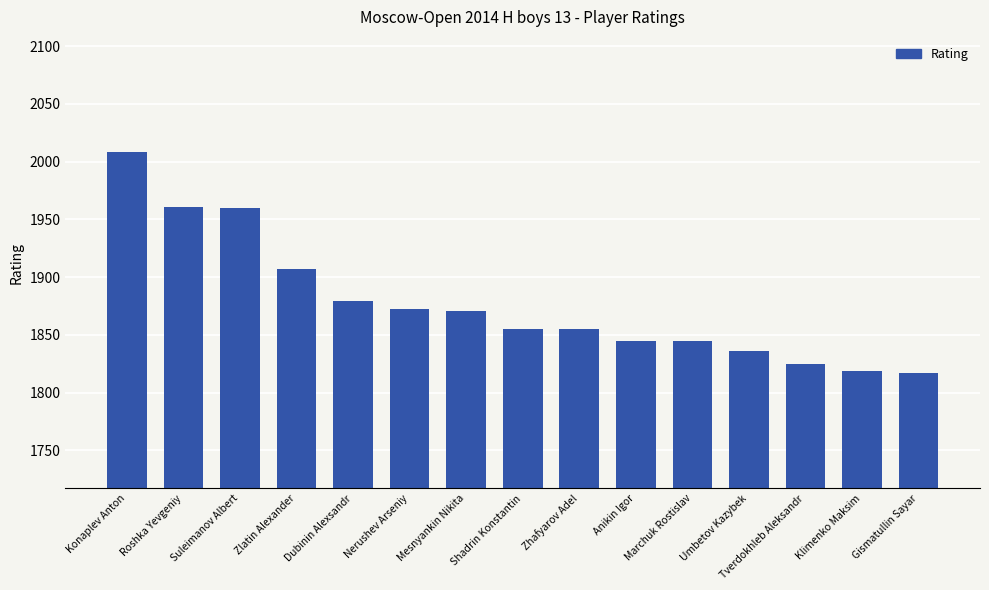

Approximately how many times larger is the value at Nerushev Arseniy compared to Anikin Igor?

1.0